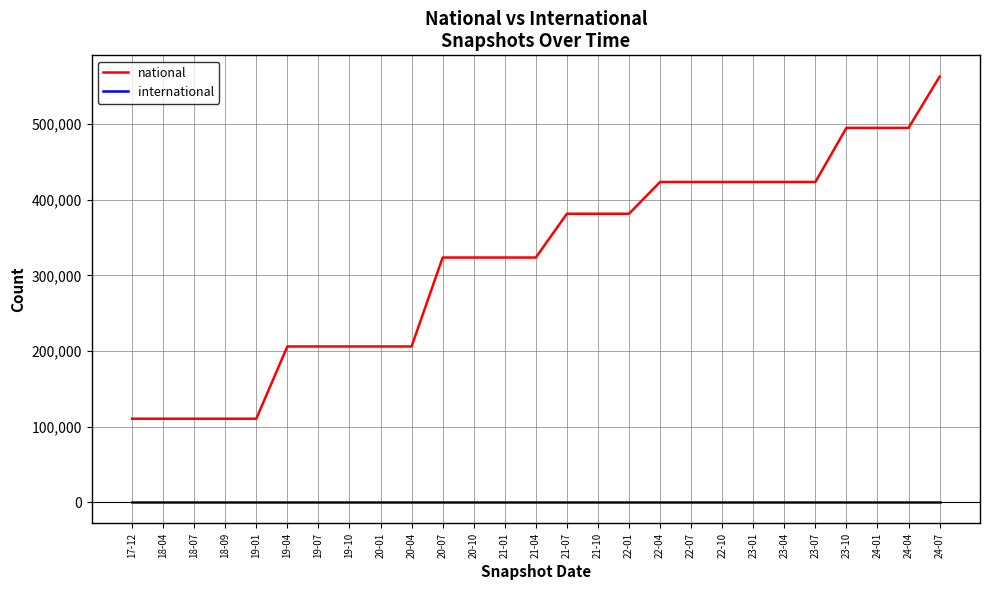

Reading left to right, what are all the values shown in this chart?

national: 110299	110299	110299	110299	110299	205880	205880	205880	205880	205880	323598	323598	323598	323598	381522	381522	381522	423594	423594	423594	423594	423594	423594	495186	495186	495186	562995
international: 0	0	0	0	0	0	0	0	0	0	0	0	0	0	0	0	0	0	0	0	0	0	0	0	0	0	0